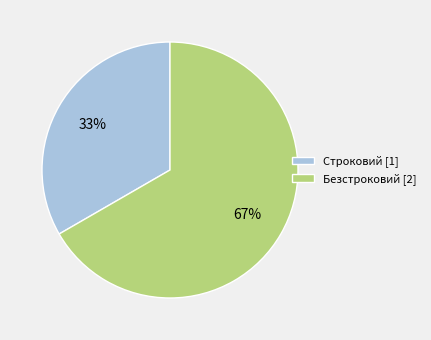

Is the sum of Строковий and Безстроковий greater than half?

Yes